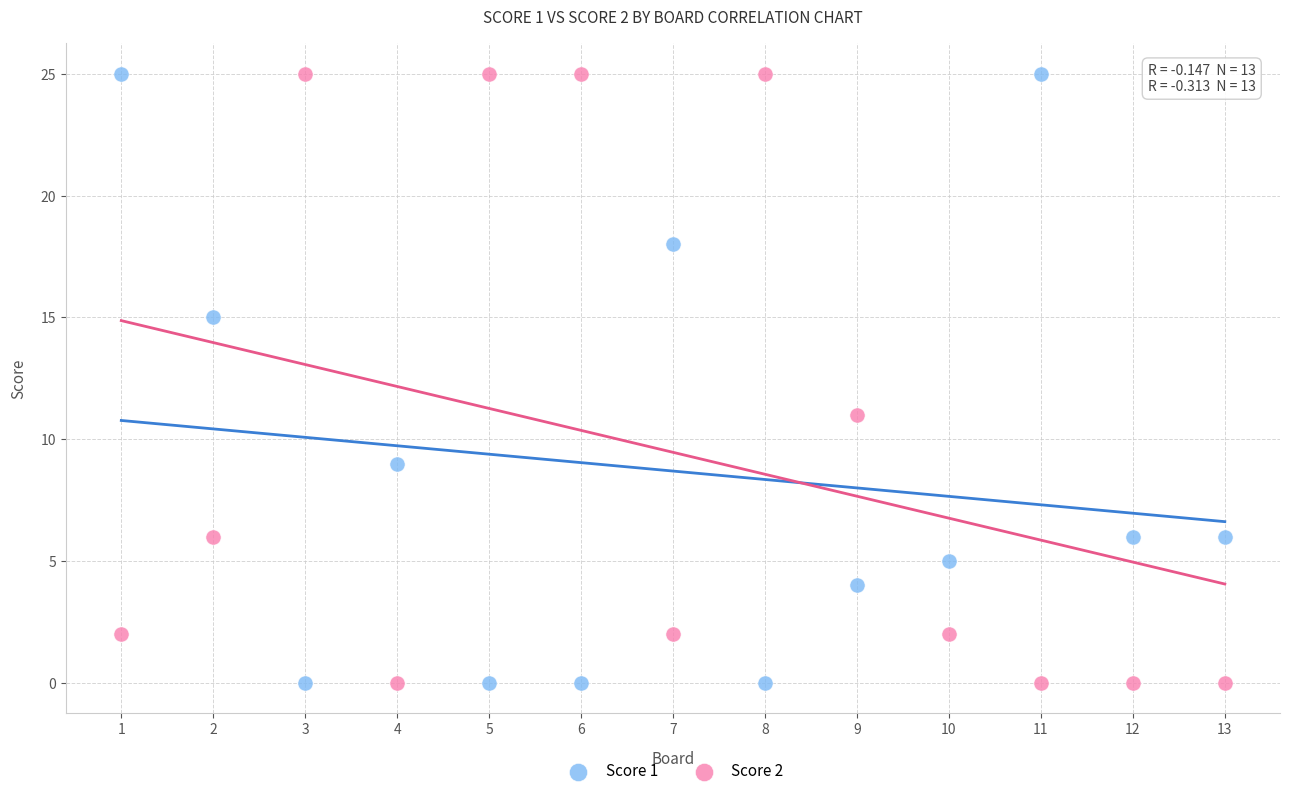

What is the X range (max minus min) for the scatter plot?

12